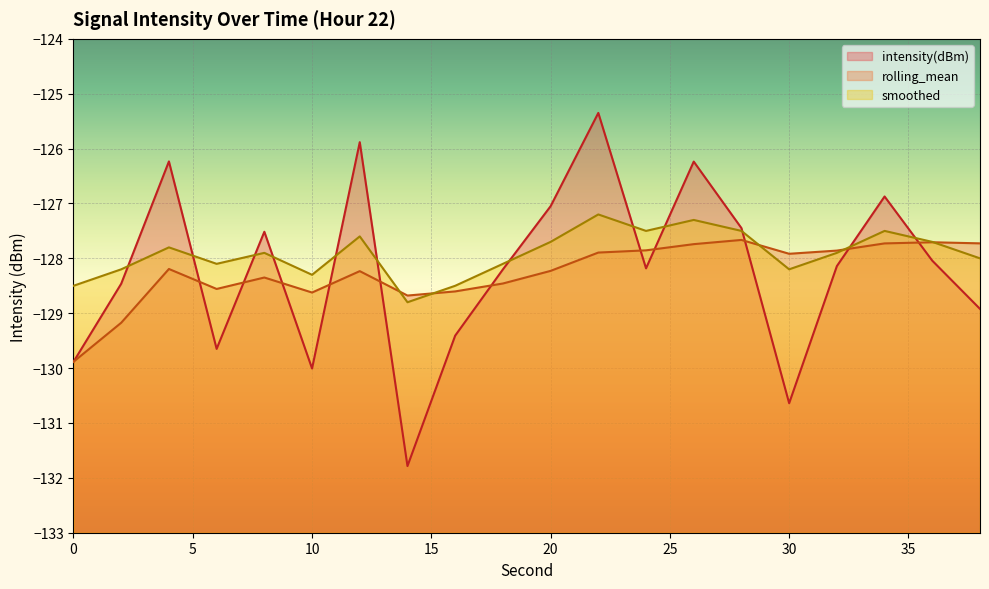

What is the difference between the maximum and minimum values in the intensity(dBm) series?

6.4